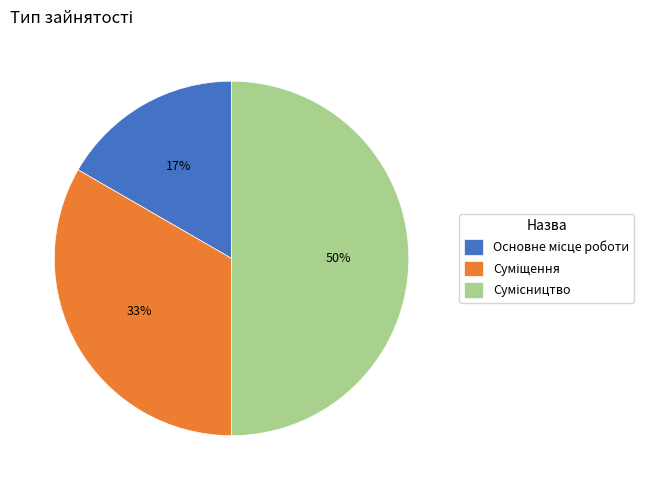

To the nearest percent, what is the average slice percentage?

33%